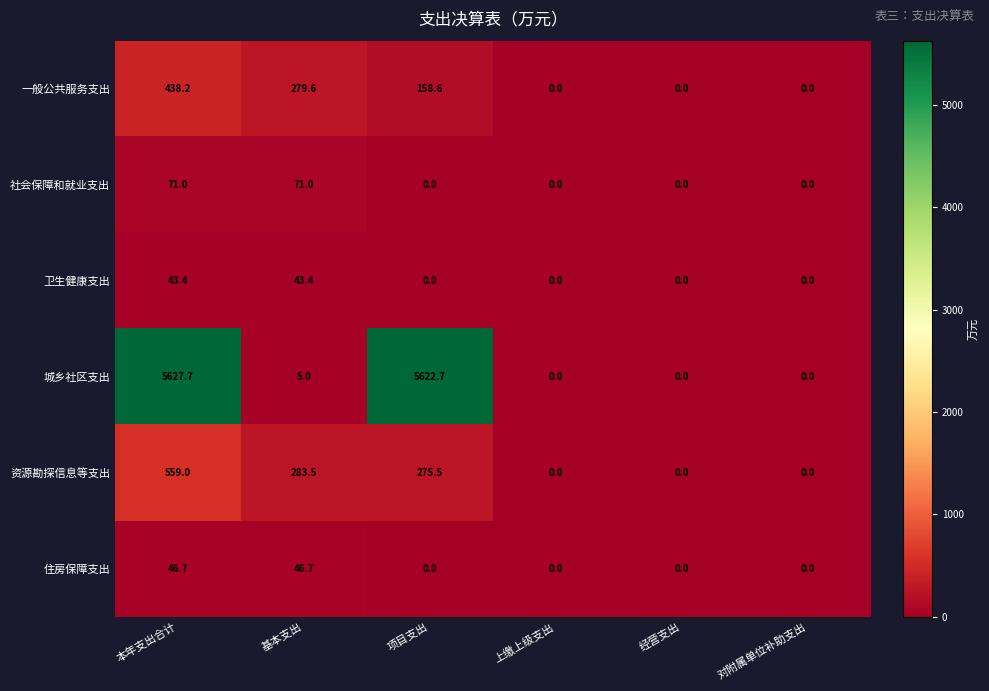

Which series has the largest range (max minus min)?

城乡社区支出